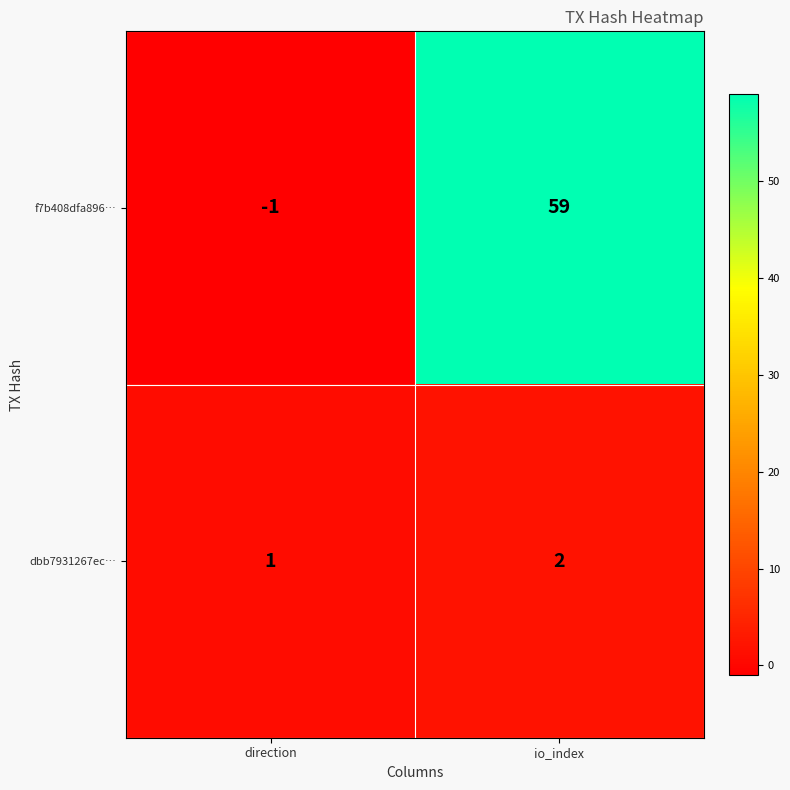

Where is dbb7931267ec… nearest to the value 1?

direction